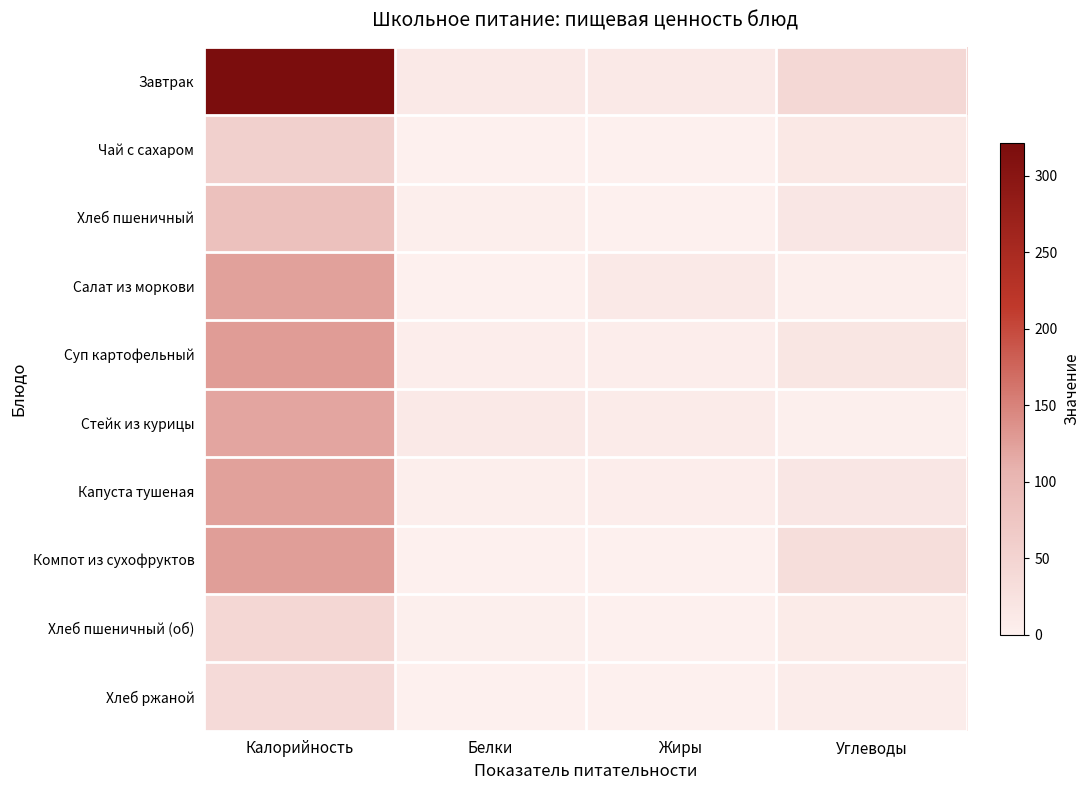

What is the difference between the highest and lowest values at Углеводы?

40.4